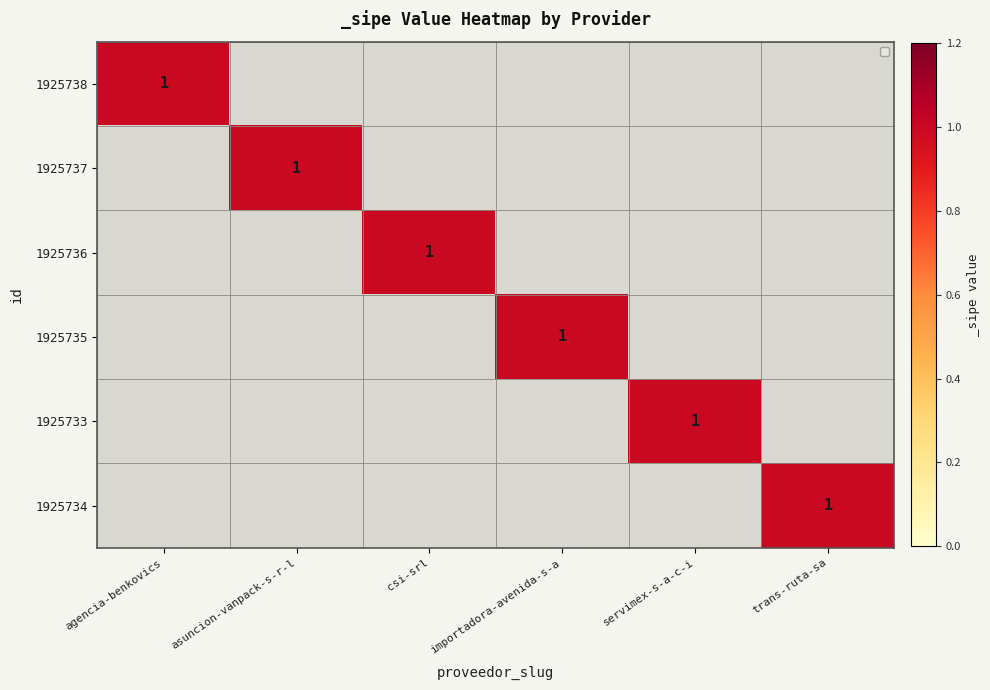

What is the maximum value shown in the chart?

1